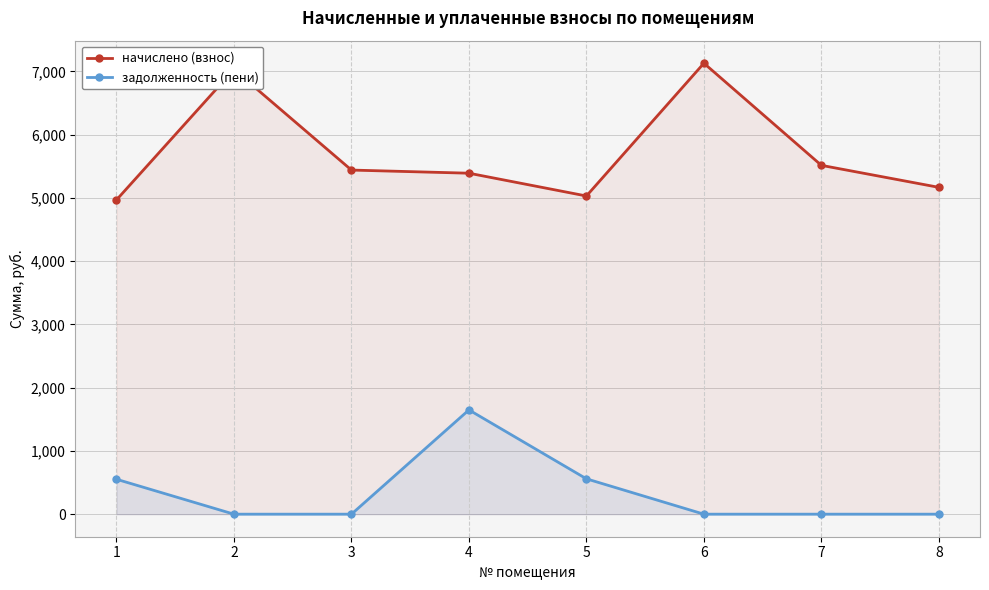

Reading left to right, extract all data points from this chart.

начислено (взнос): 1=4968.0	2=7029.7	3=5440.0	4=5390.3	5=5030.1	6=7129.1	7=5514.5	8=5166.7
задолженность (пени): 1=552.0	2=0.0	3=0.0	4=1648.3	5=558.9	6=0.0	7=0.0	8=0.0